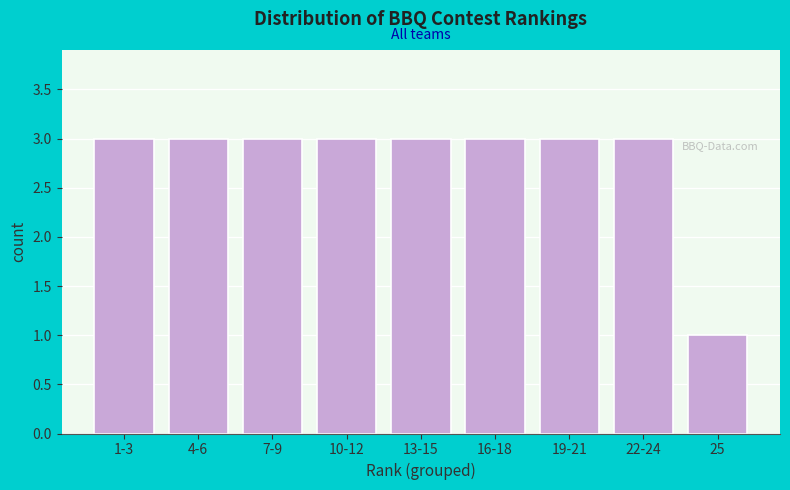

Reading left to right, what are all the values shown in this chart?

3	3	3	3	3	3	3	3	1